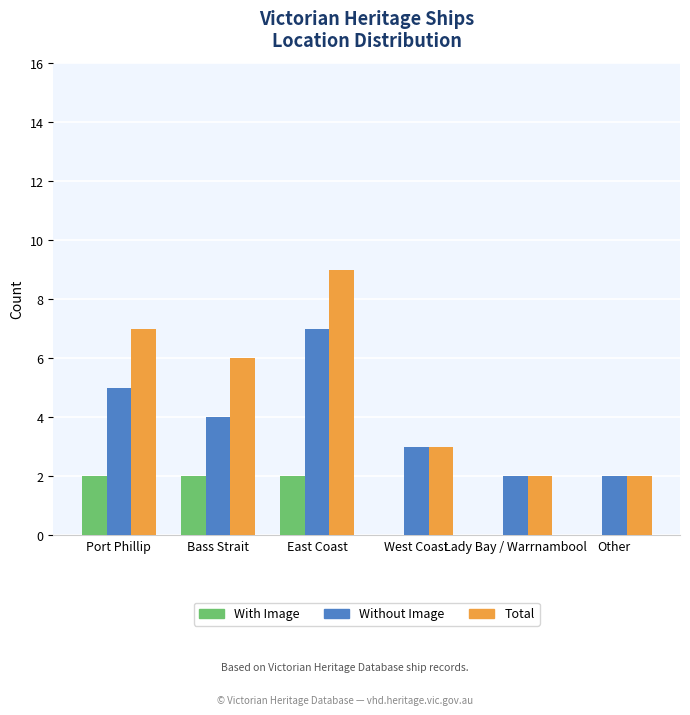

Reading right to left, list all the values displayed in this chart.

With Image: 0	0	0	2	2	2
Without Image: 2	2	3	7	4	5
Total: 2	2	3	9	6	7